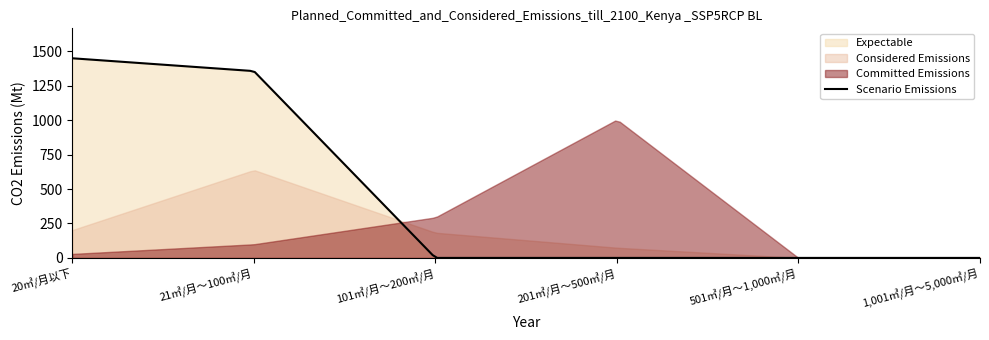

What is the maximum value for Scenario Emissions?

1449.0